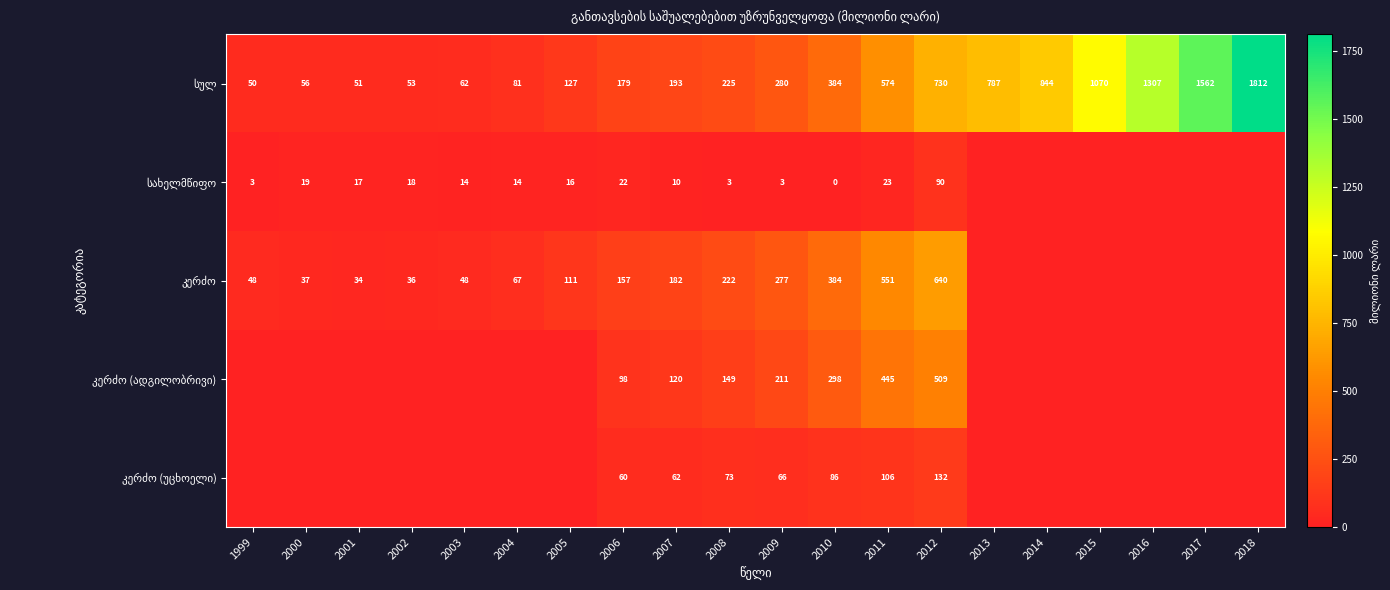

What is the difference between the highest and lowest values at 2006?

157